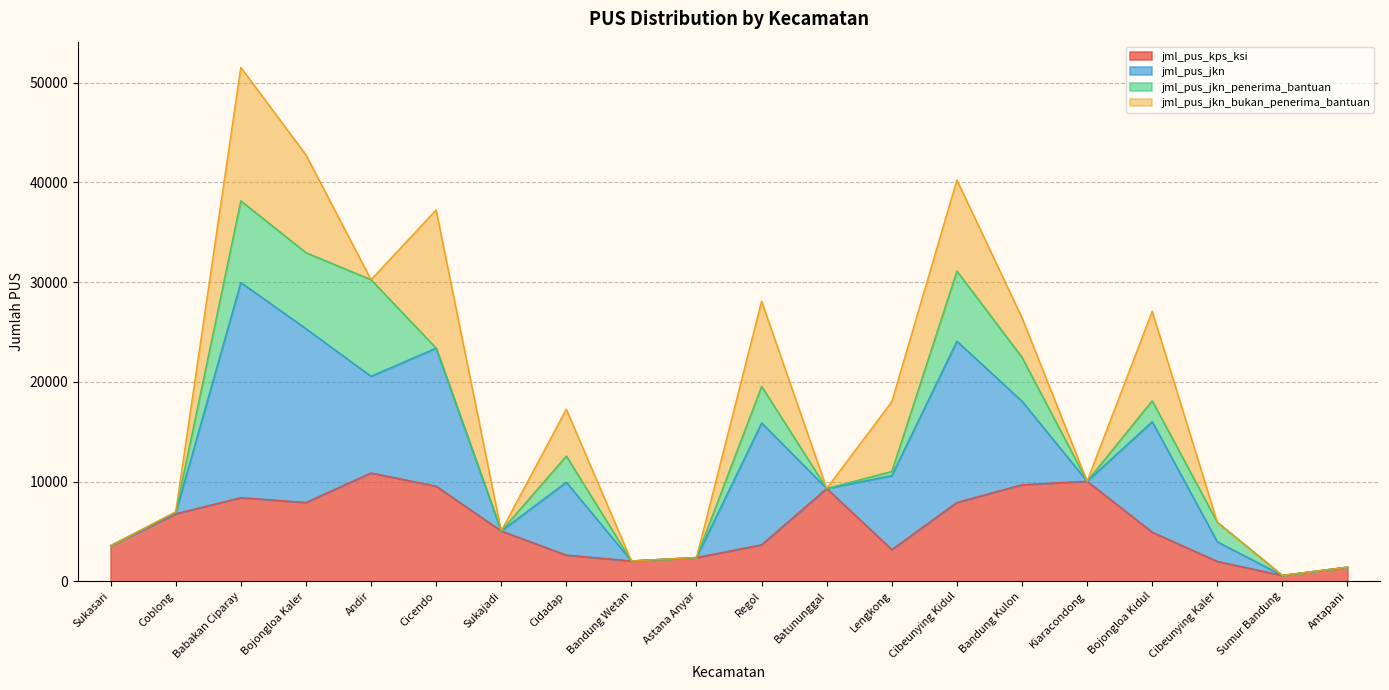

Where does the jml_pus_jkn series first go above 17249?

Babakan Ciparay